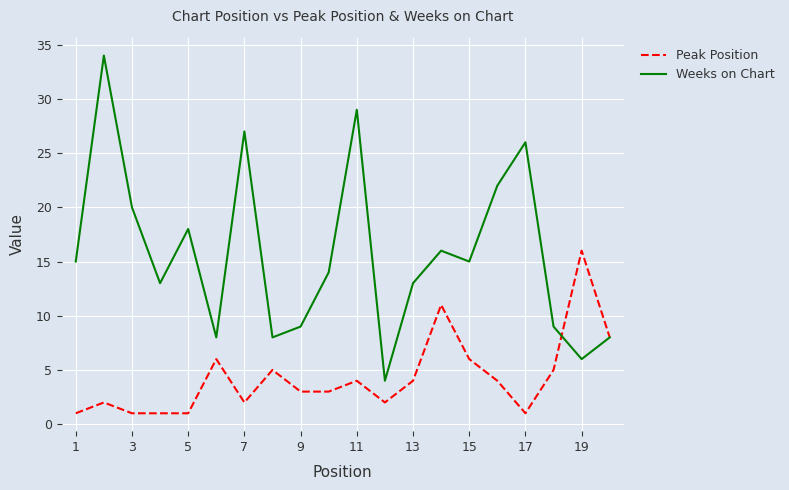

Which series has the widest spread of values?

Weeks on Chart